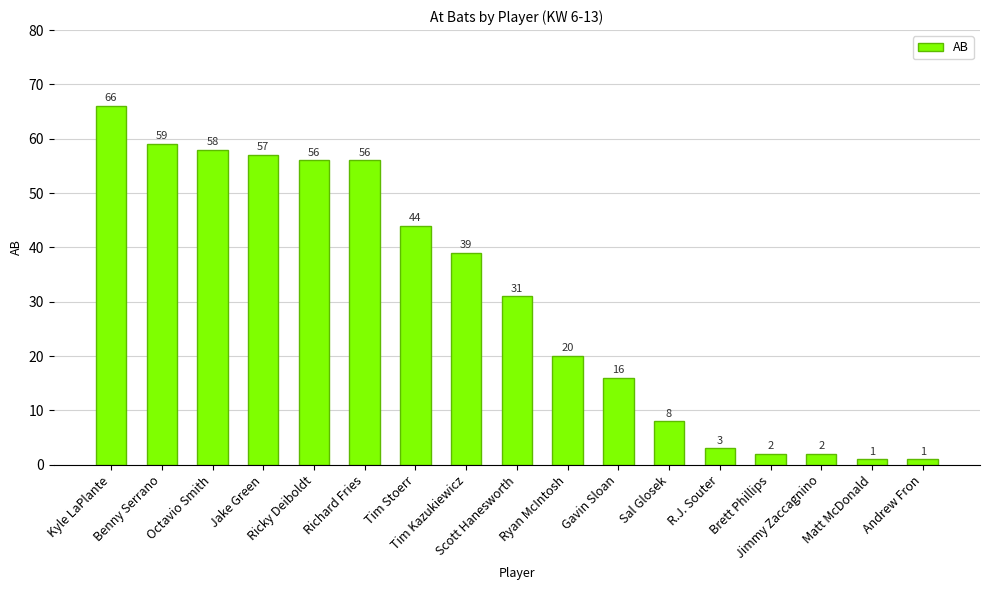

True or false: the data shows 43 at Kyle LaPlante.

False